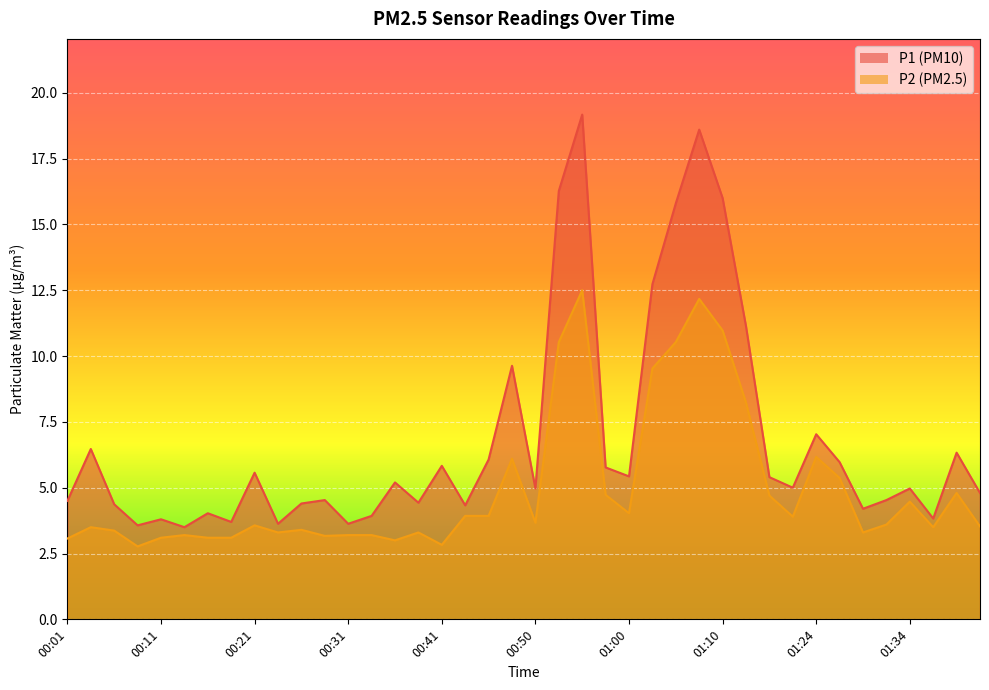

At how many categories does at least one series exceed 5?

19